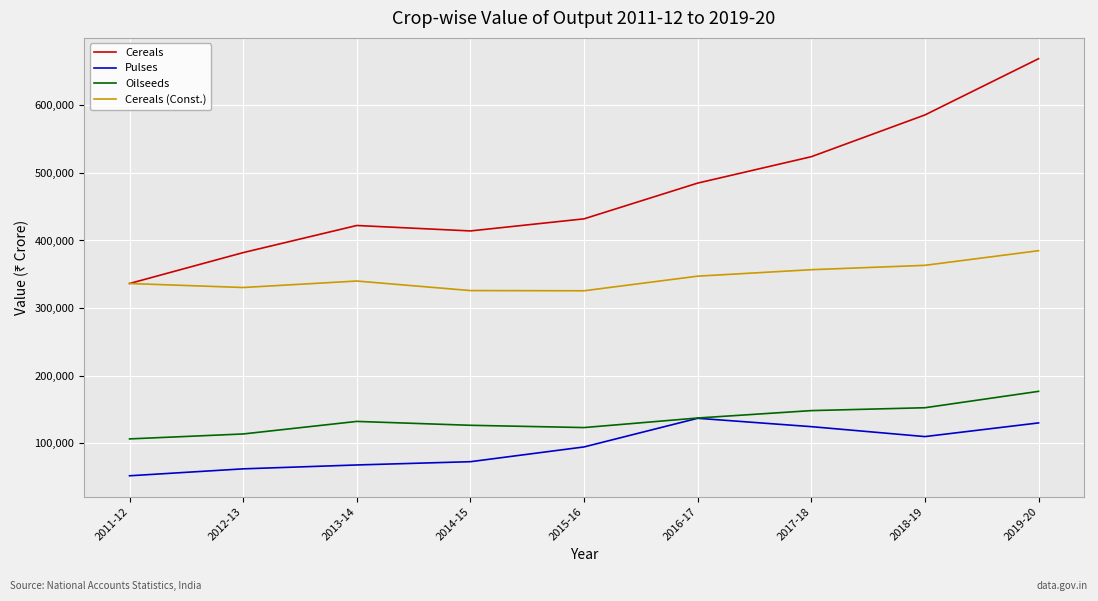

What are all the series names shown in the legend?

Cereals, Pulses, Oilseeds, Cereals (Const.)